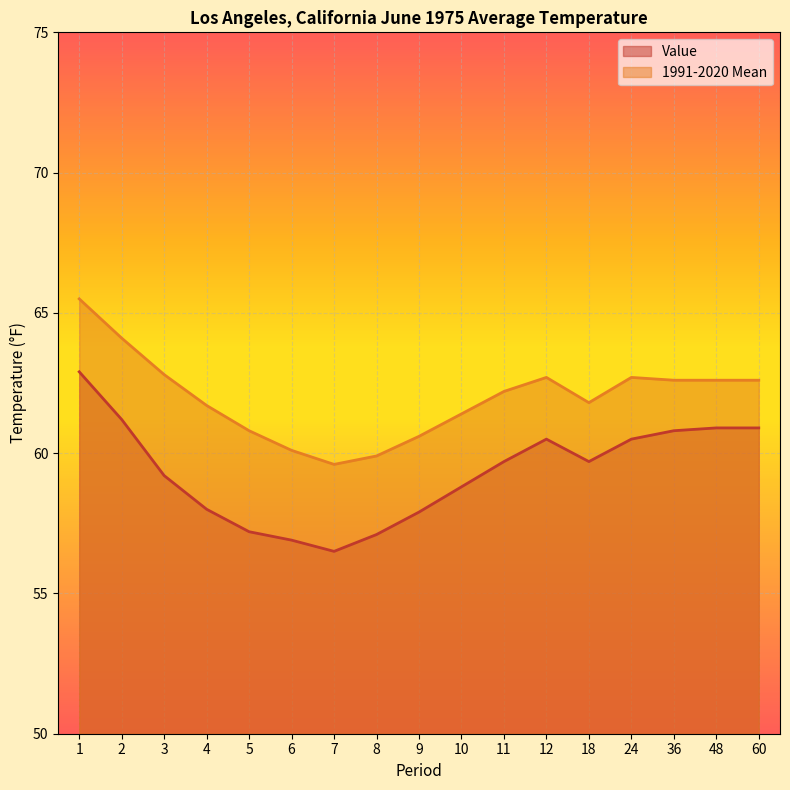

At which label is Value closest to 59?

3